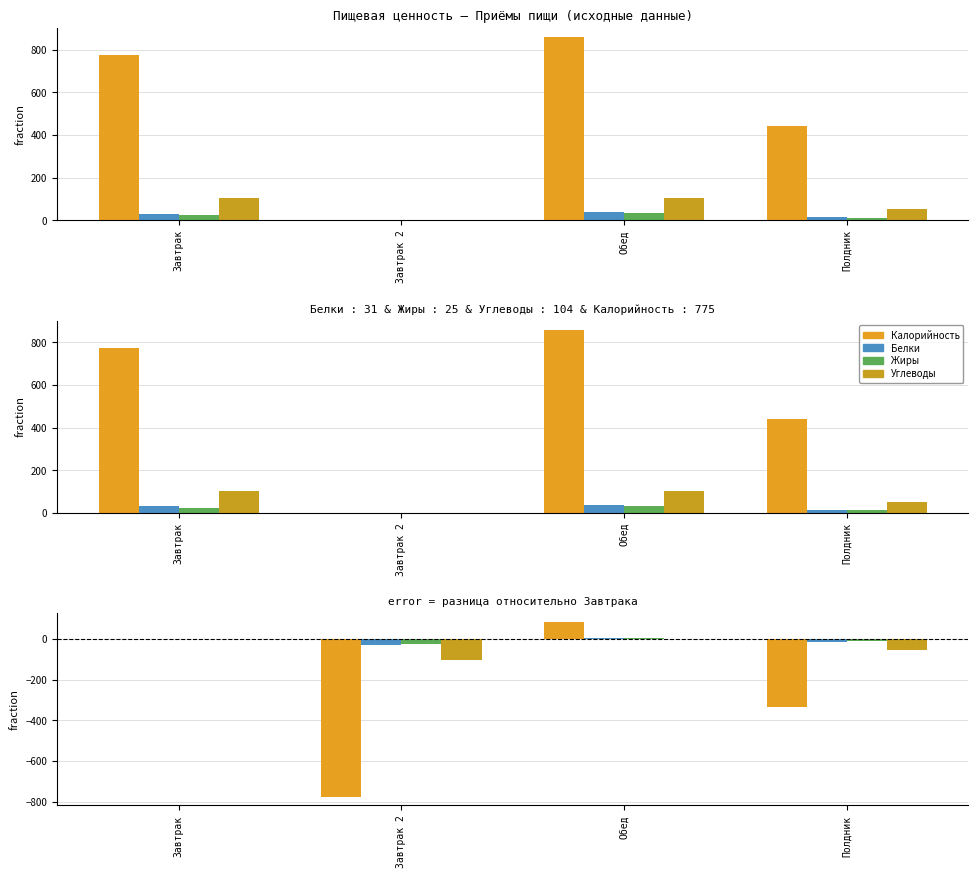

What is the minimum value for Калорийность?

-775